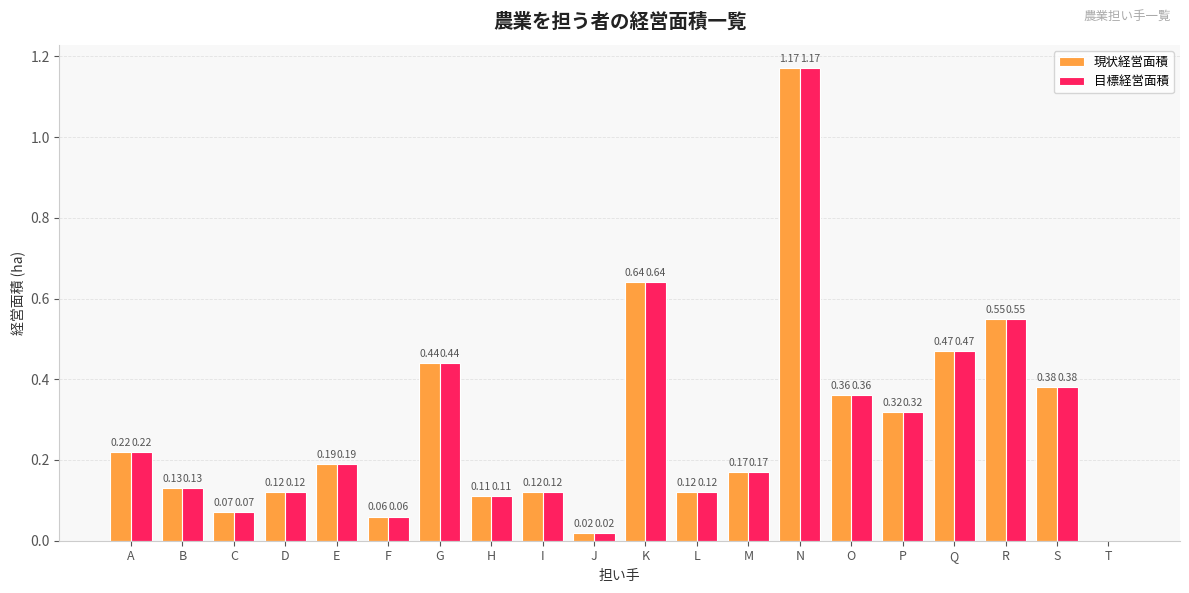

Which category has the highest value across all series?

N